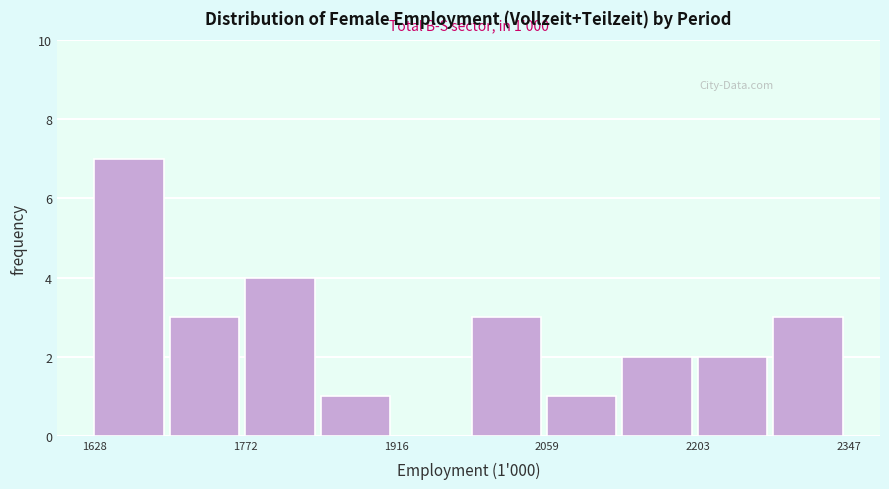

Read against the x-axis, roughly where is the centre of the tallest bar?

1660